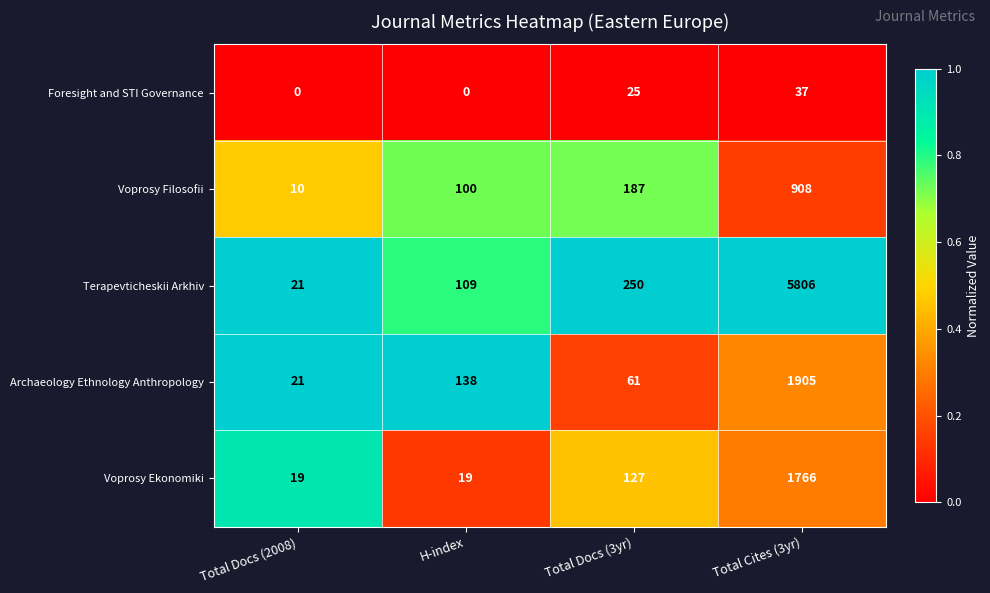

Reading right to left, what are all the values shown in this chart?

Foresight and STI Governance: 37	25	0	0
Voprosy Filosofii: 908	187	100	10
Terapevticheskii Arkhiv: 5806	250	109	21
Archaeology Ethnology Anthropology: 1905	61	138	21
Voprosy Ekonomiki: 1766	127	19	19